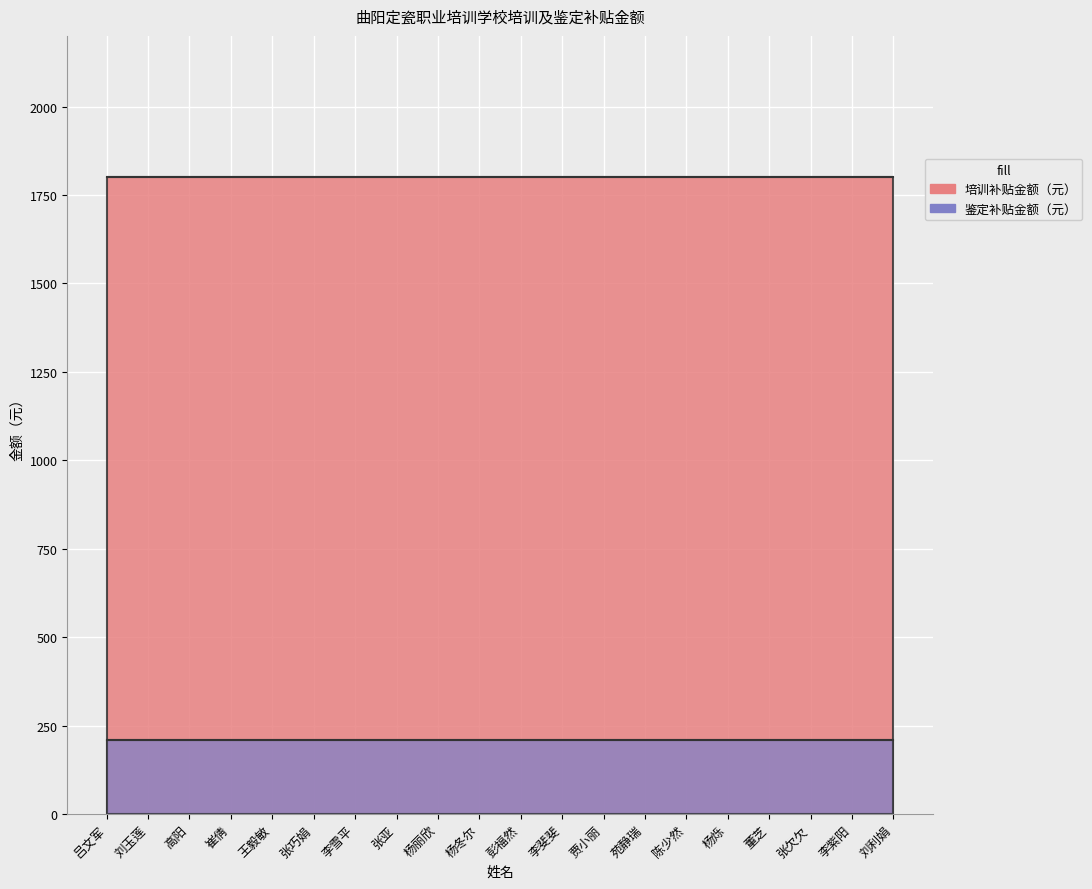

What position from the right is 吕文军?

20